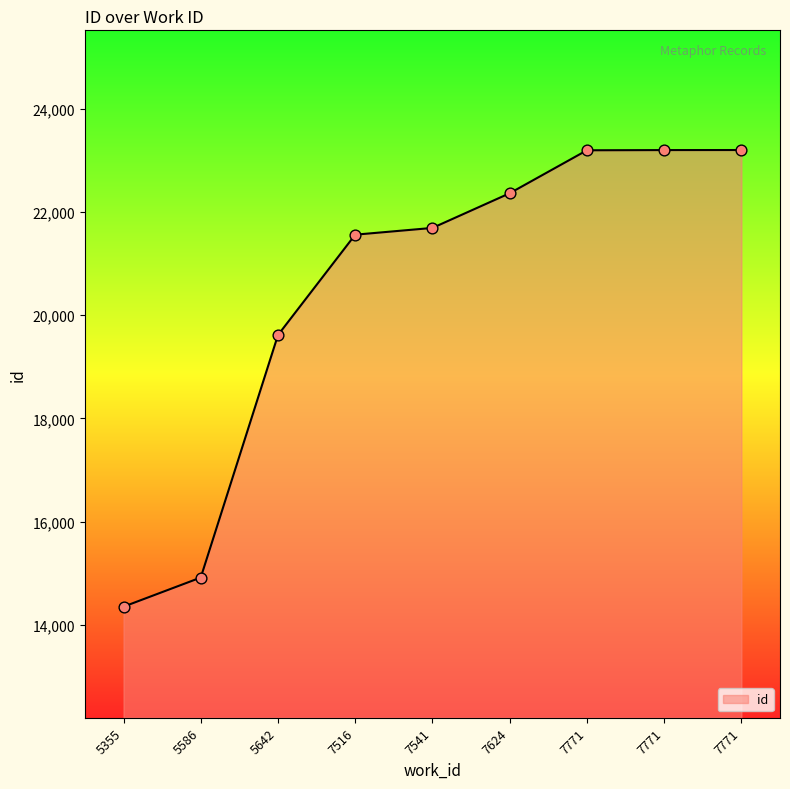

Approximately how many times larger is the value at 7771 compared to 7771?

1.0